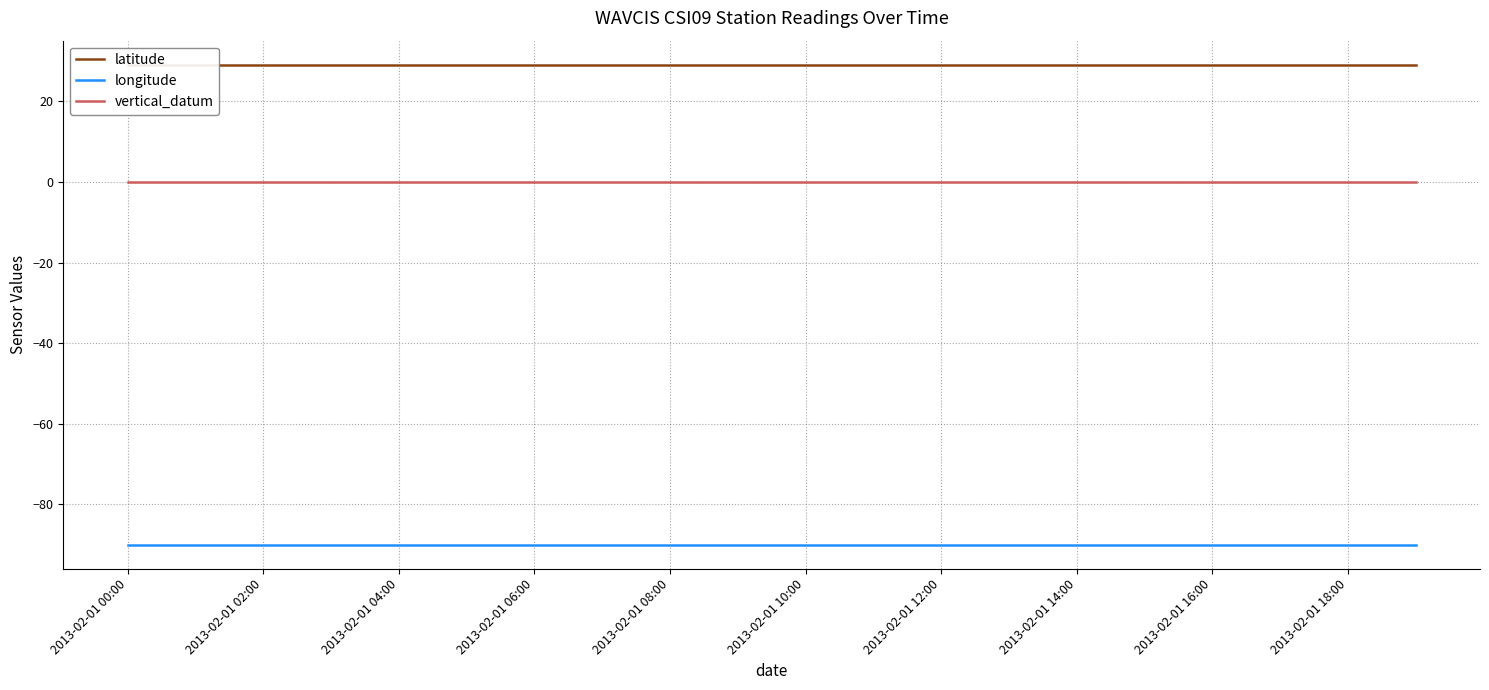

The vertical_datum series shows 0.0 at 2013-02-01 00:00. True or false?

True